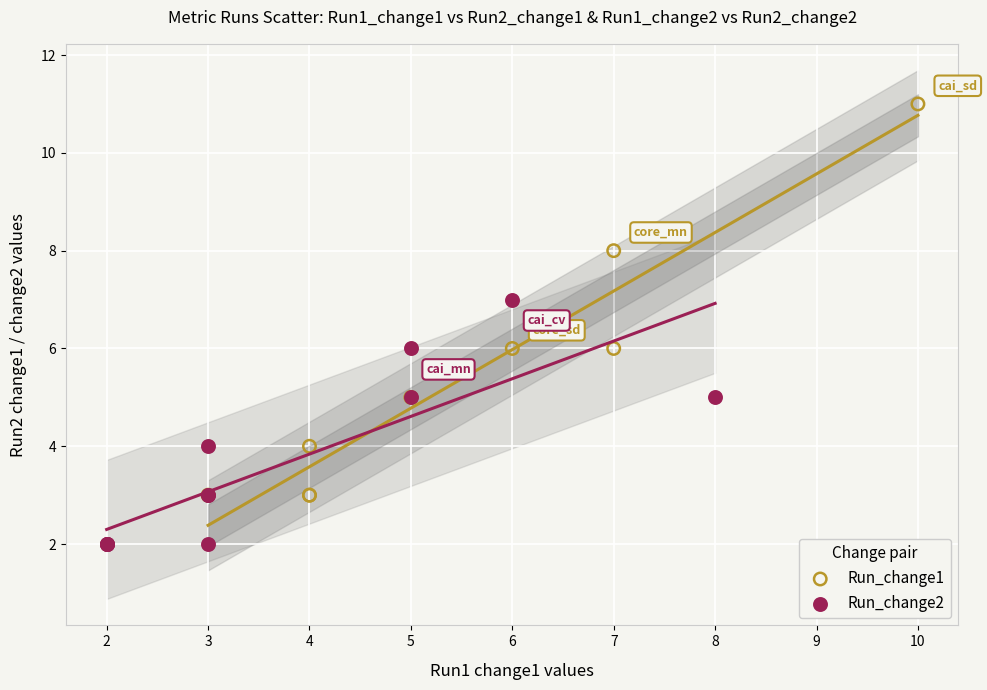

Which series contains the highest Y value?

Run_change1